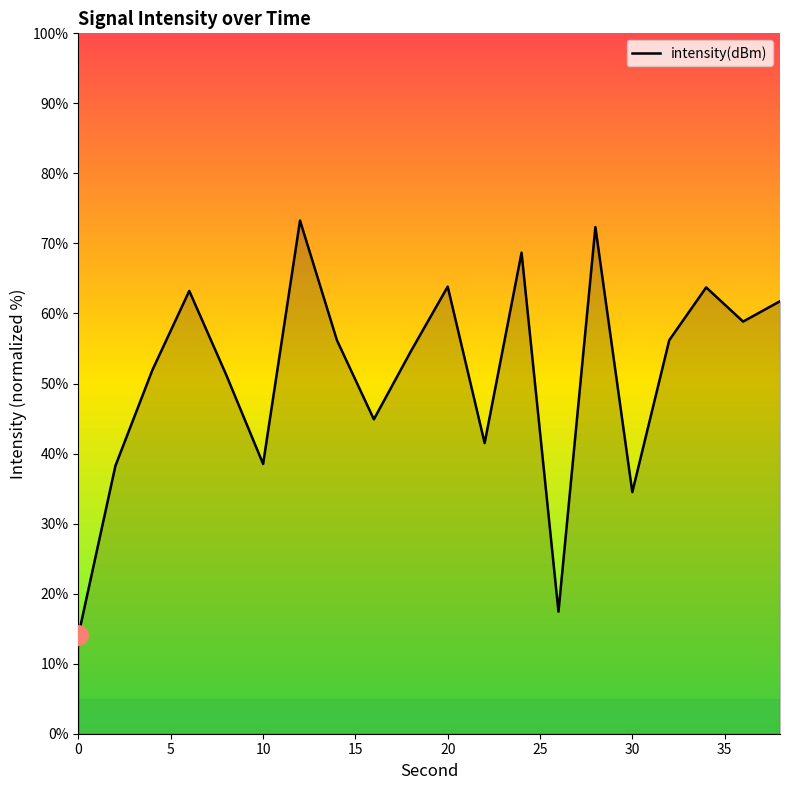

What is the greatest value displayed?

73.3